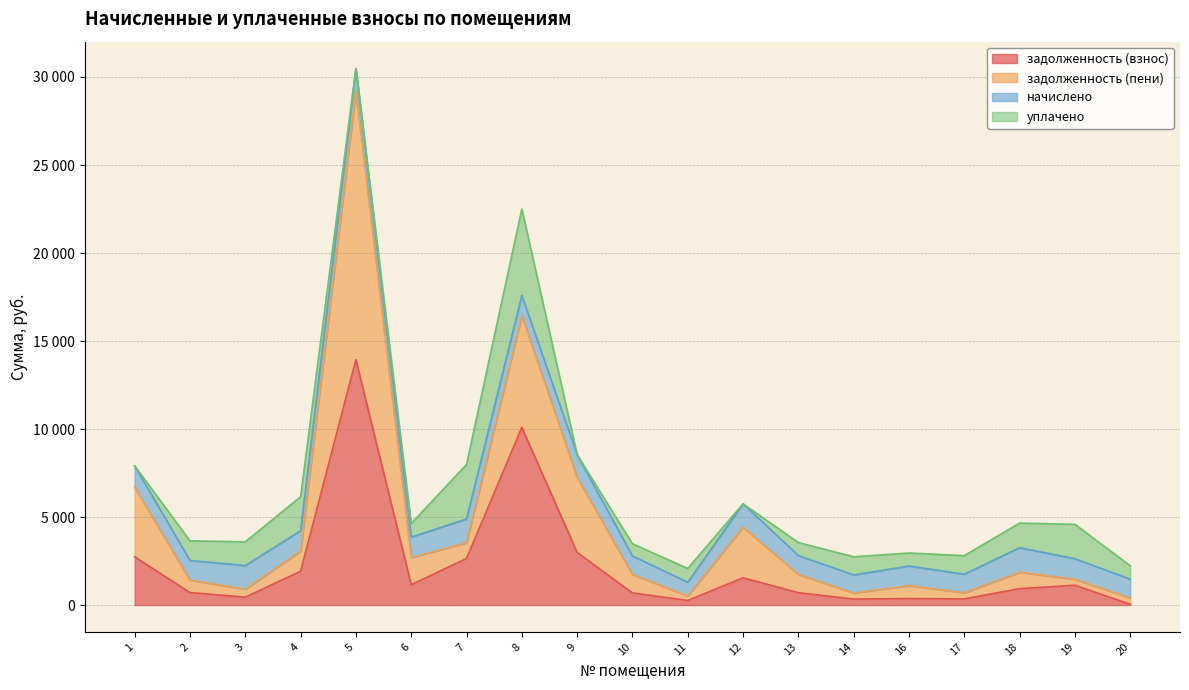

The задолженность (взнос) series shows 45.7 at 20. True or false?

True